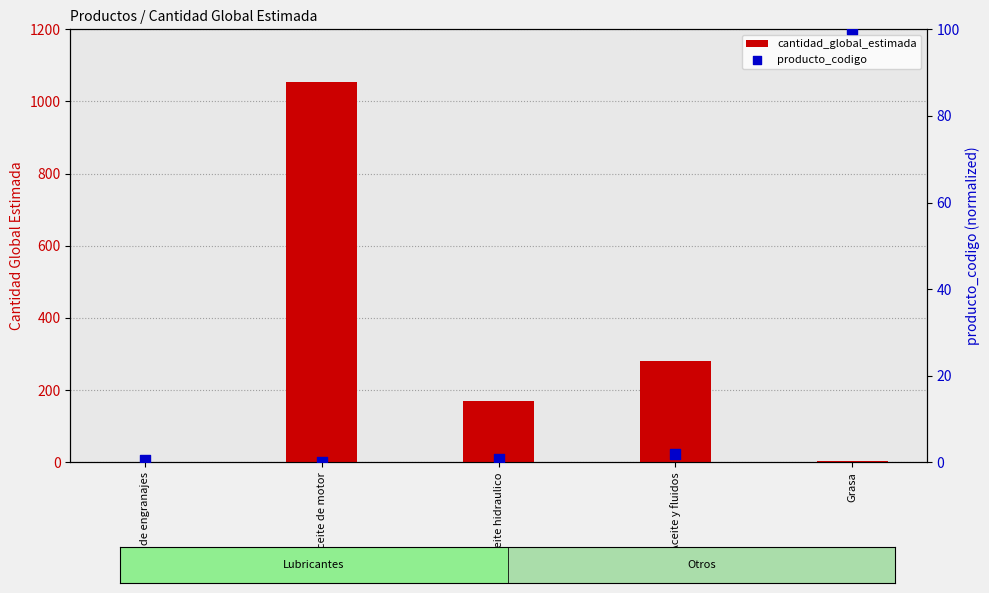

At which category is the sum across all series the highest?

Aceite de motor